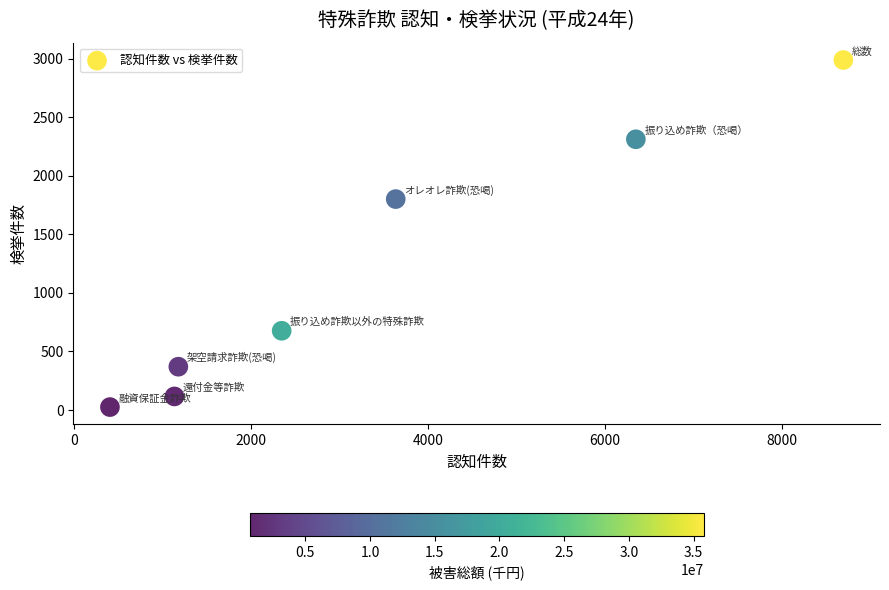

What is the range of X values (max minus min)?

8289